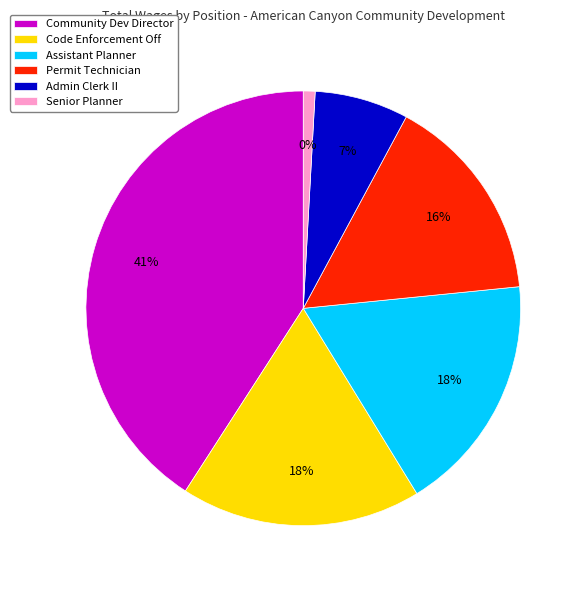

To the nearest percent, what is the difference between the largest and smallest slice percentages?

40%